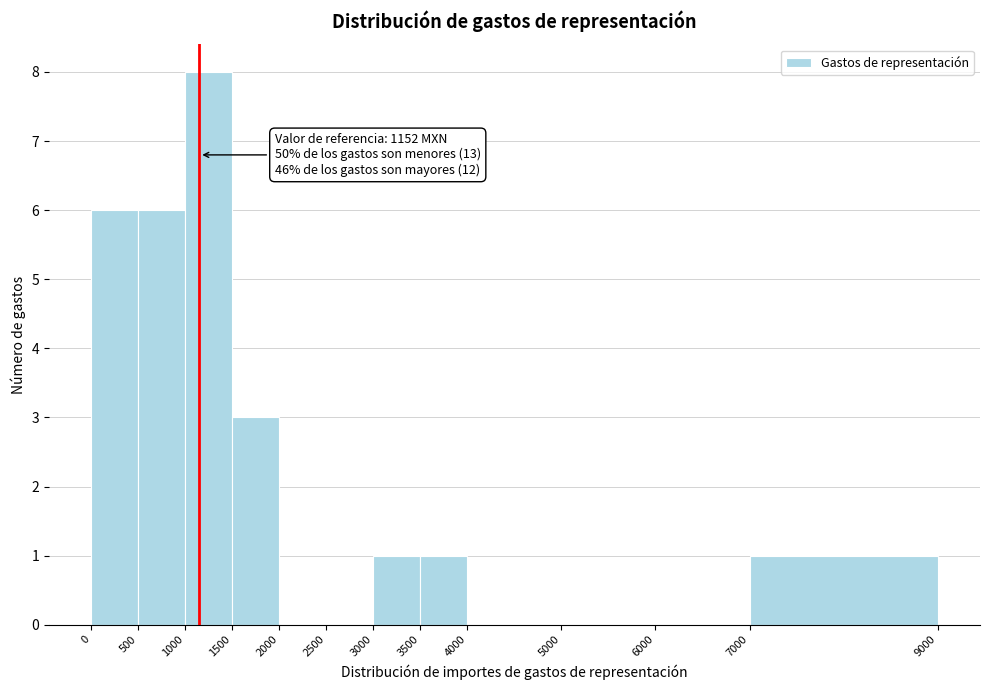

Over which range of the x-axis is the bar tallest?

1000 to 1500